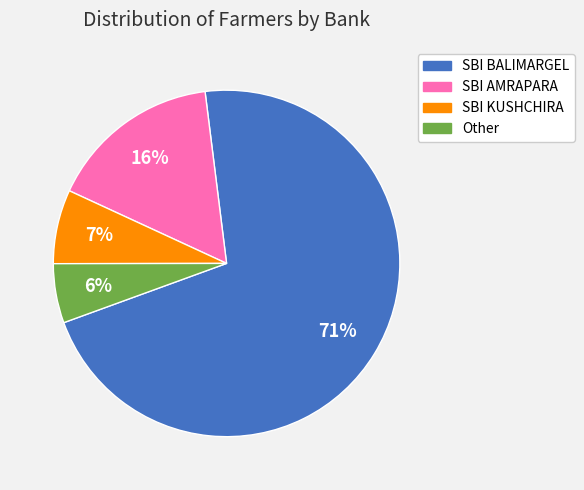

What is the ratio of the value at Other to the value at SBI BALIMARGEL?

0.1